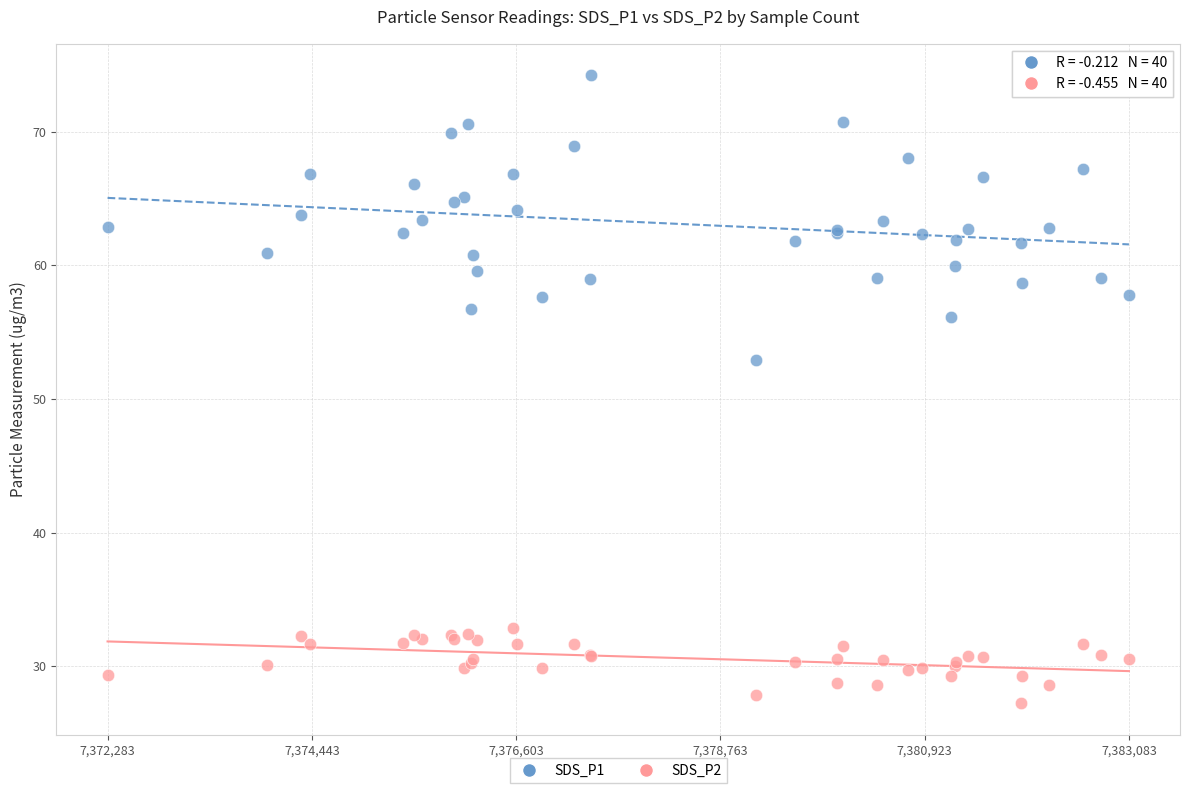

Across all series, what Y value is closest to 50?

52.9